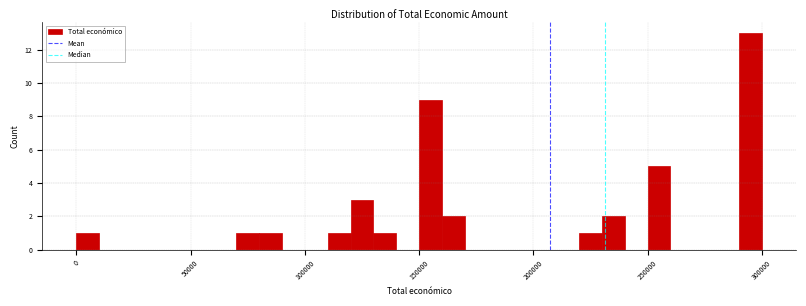

Read against the x-axis, roughly where is the centre of the tallest bar?

295000